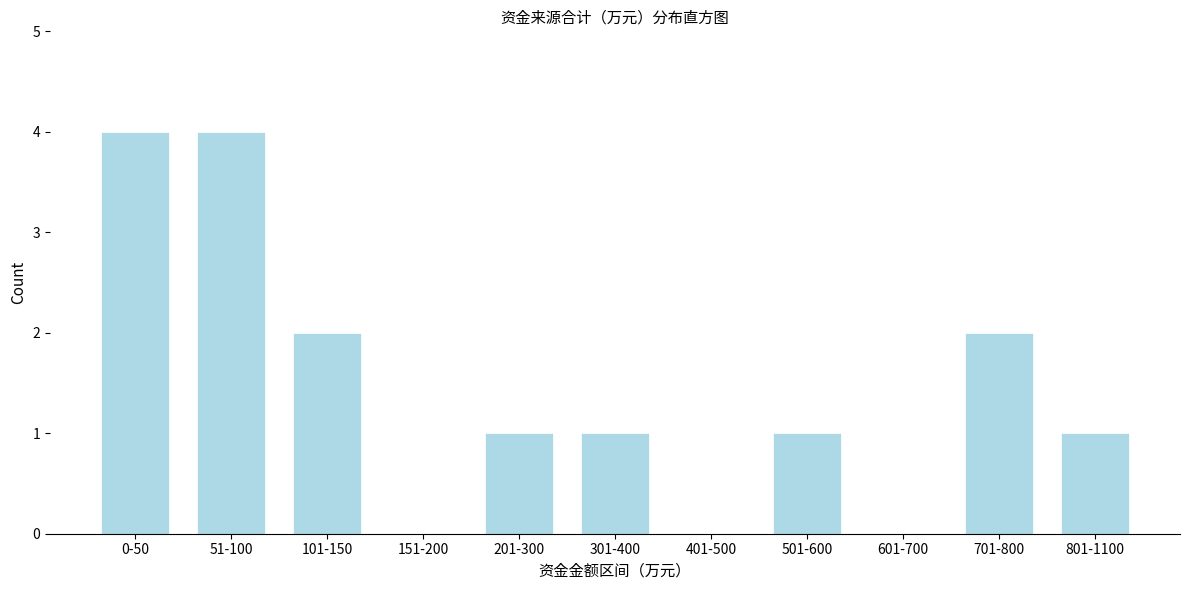

Reading left to right, transcribe all the data shown in this chart.

0-50=4	51-100=4	101-150=2	151-200=0	201-300=1	301-400=1	401-500=0	501-600=1	601-700=0	701-800=2	801-1100=1